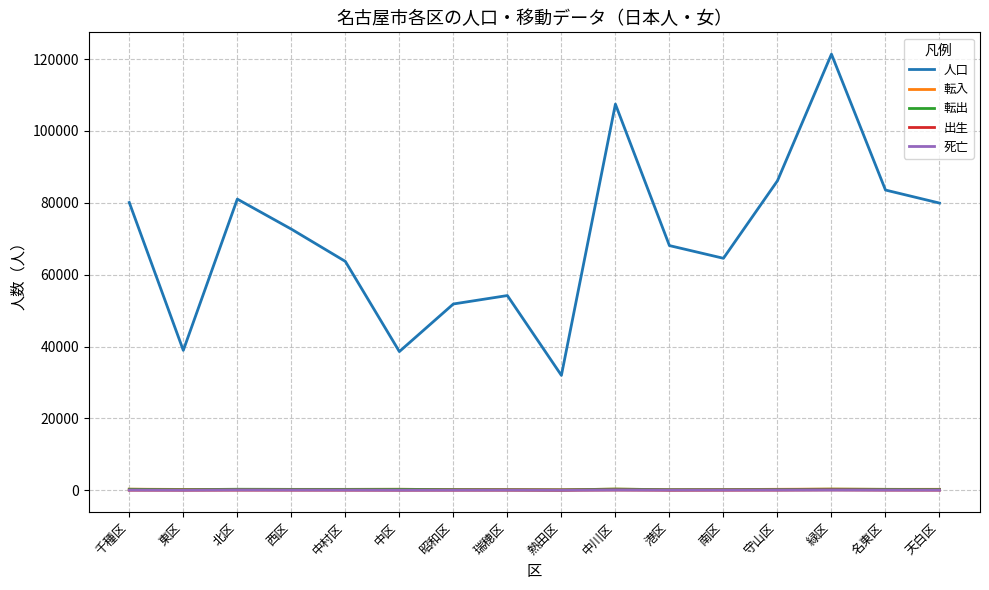

What is the difference between the highest and lowest values at 中村区?

63645